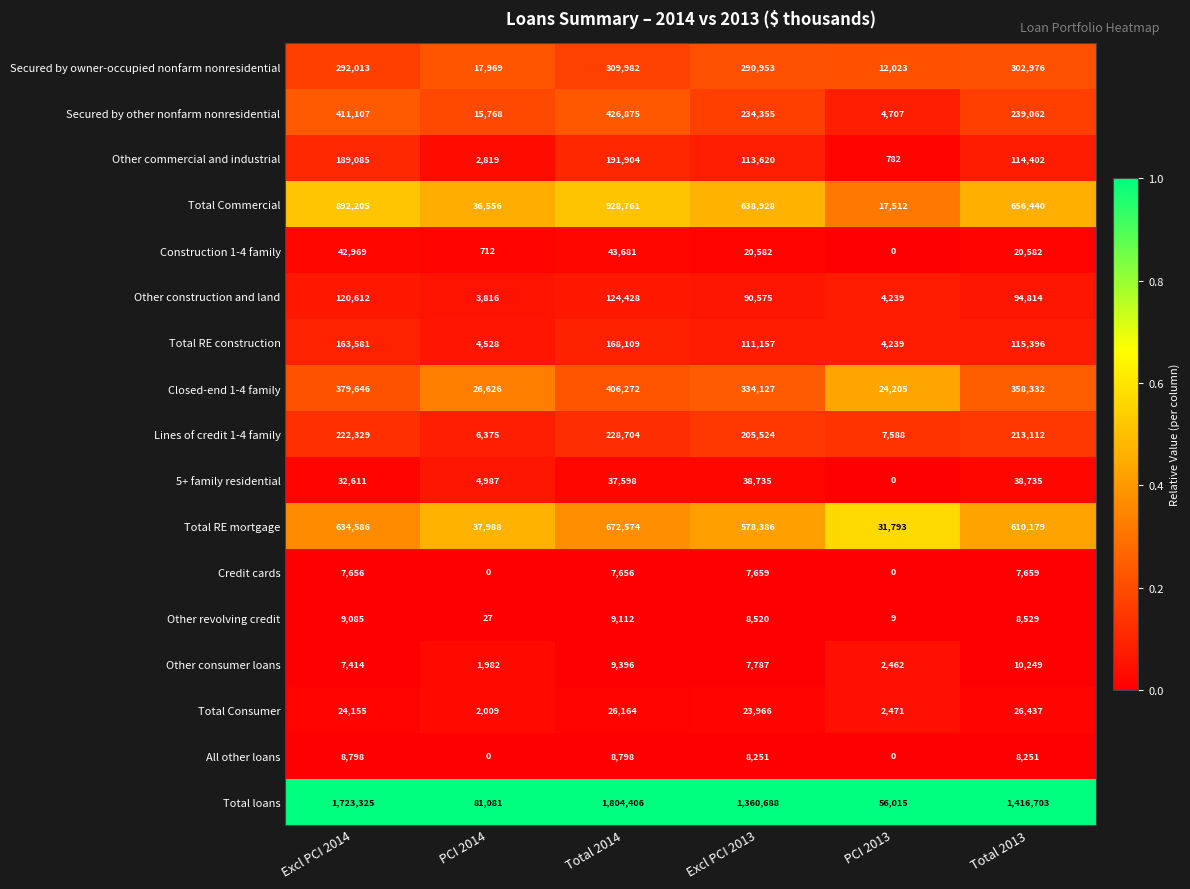

Between Excl PCI 2014 and Excl PCI 2013, which series saw the biggest shift?

Total loans